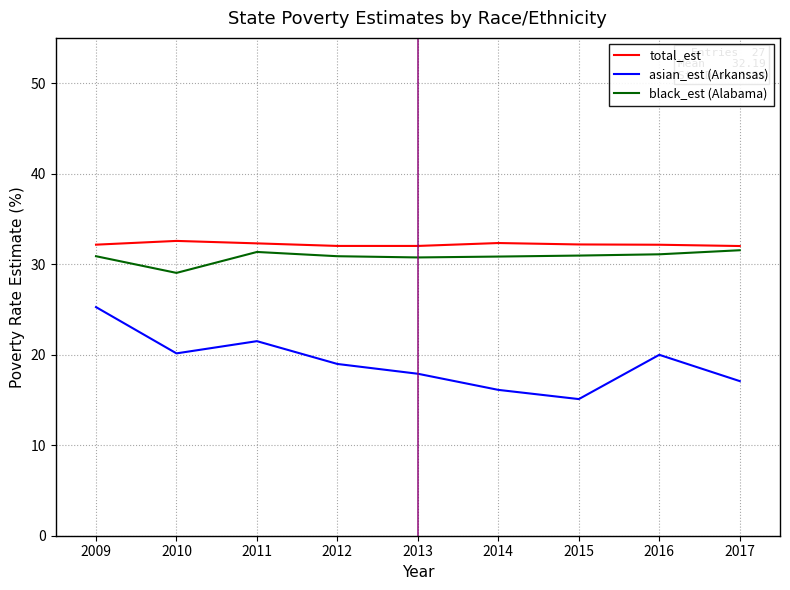

The value of asian_est (Arkansas) at 2015 is 15.1. True or false?

True